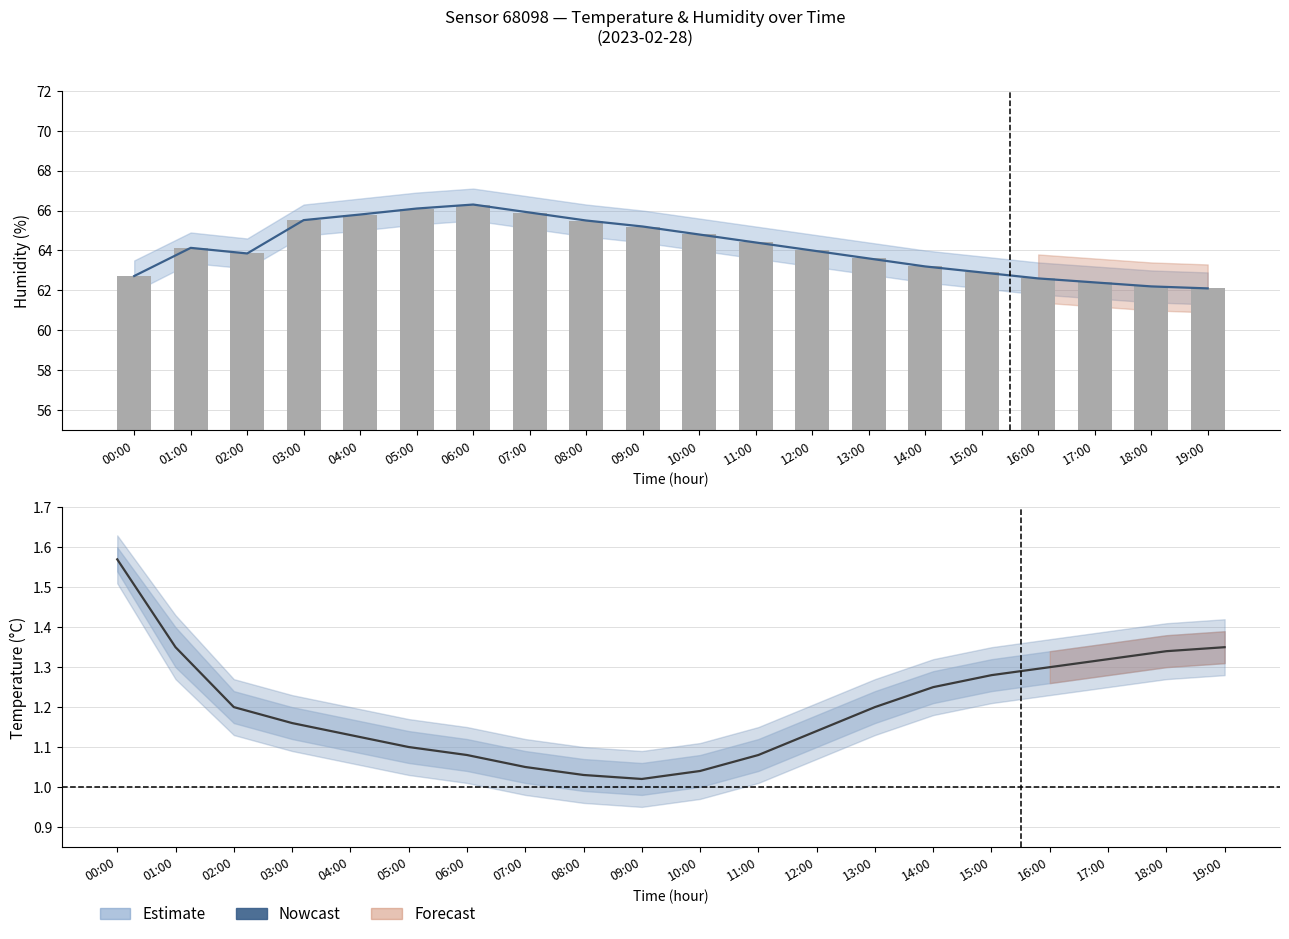

Is it true that Nowcast equals 1.8 at 03:00?

False